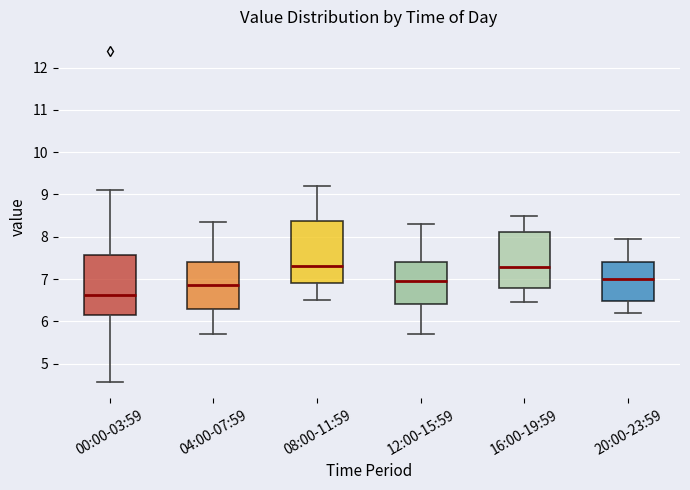

Reading left to right, read every box against the y-axis: the position of its median line, the range the box covers, and the ends of its whiskers. The values are not printed on the chart, so give them approximately, as read against the axis.

00:00-03:59: median 6.6, box 6.2 to 7.6, whiskers 4.6 to 9.1
04:00-07:59: median 6.9, box 6.3 to 7.4, whiskers 5.7 to 8.4
08:00-11:59: median 7.3, box 6.9 to 8.4, whiskers 6.5 to 9.2
12:00-15:59: median 7.0, box 6.4 to 7.4, whiskers 5.7 to 8.3
16:00-19:59: median 7.3, box 6.8 to 8.1, whiskers 6.5 to 8.5
20:00-23:59: median 7.0, box 6.5 to 7.4, whiskers 6.2 to 8.0